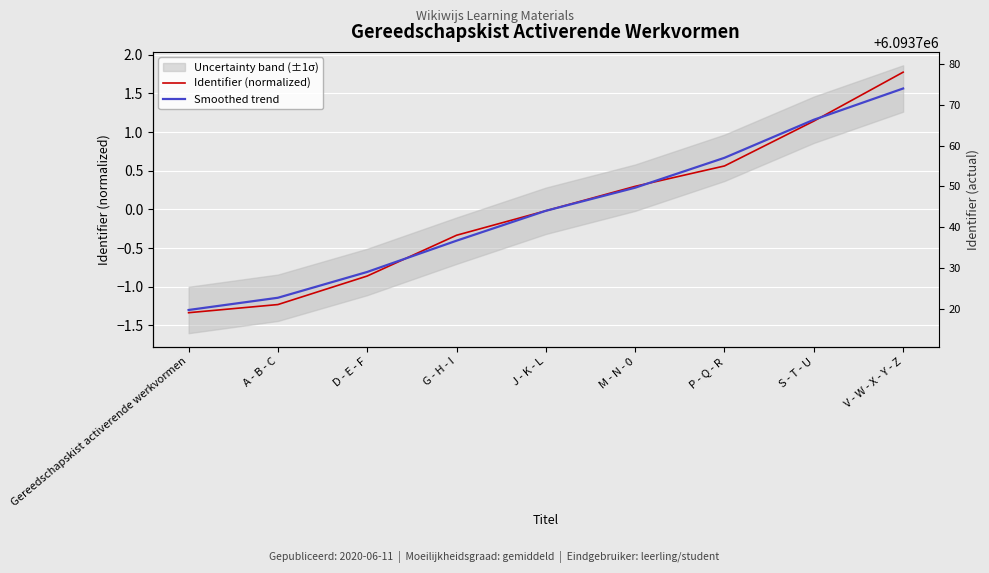

What position from the left is G - H - I?

4